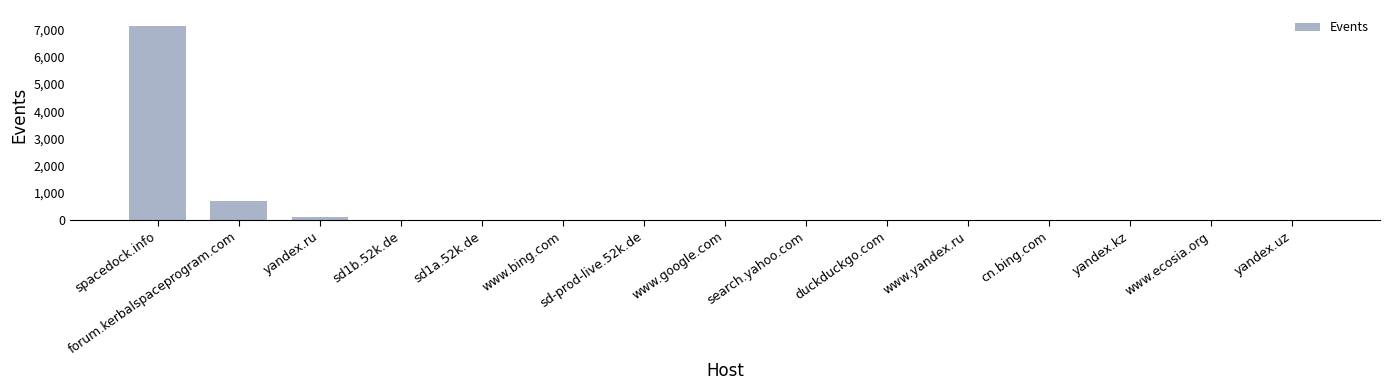

What is the greatest value displayed?

7145